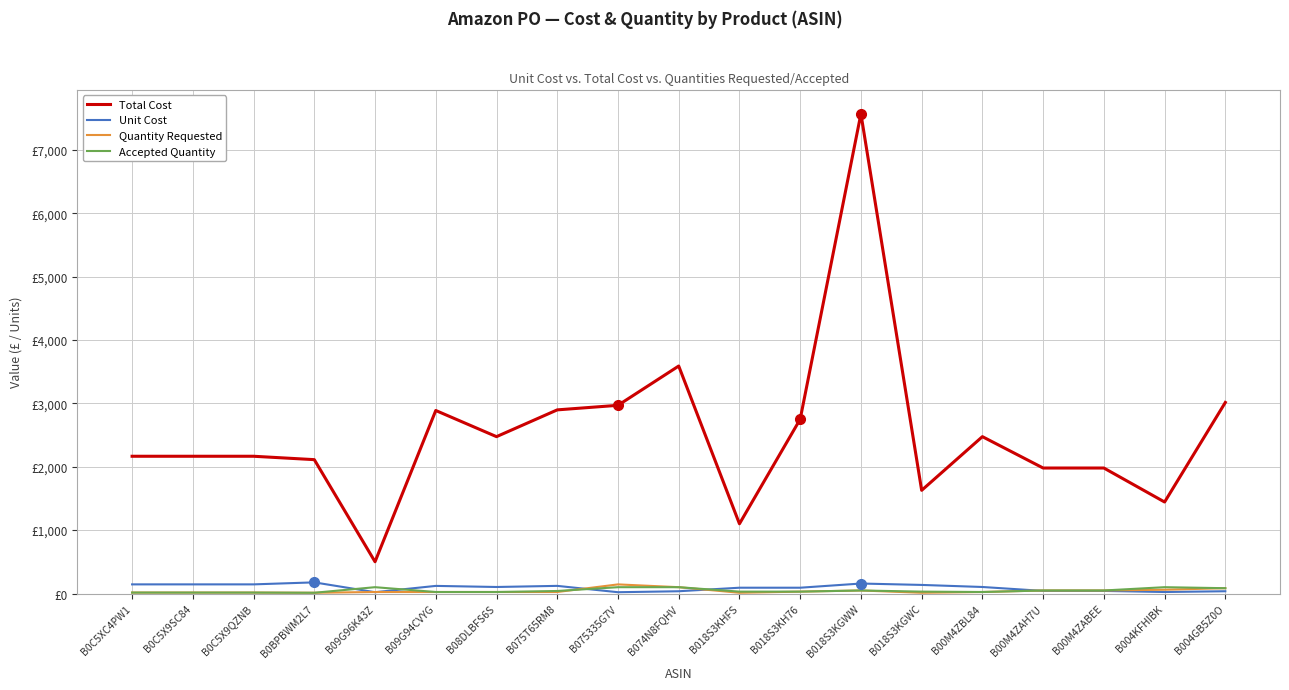

What is the label of the 19th point from the right?

B0C5XC4PW1